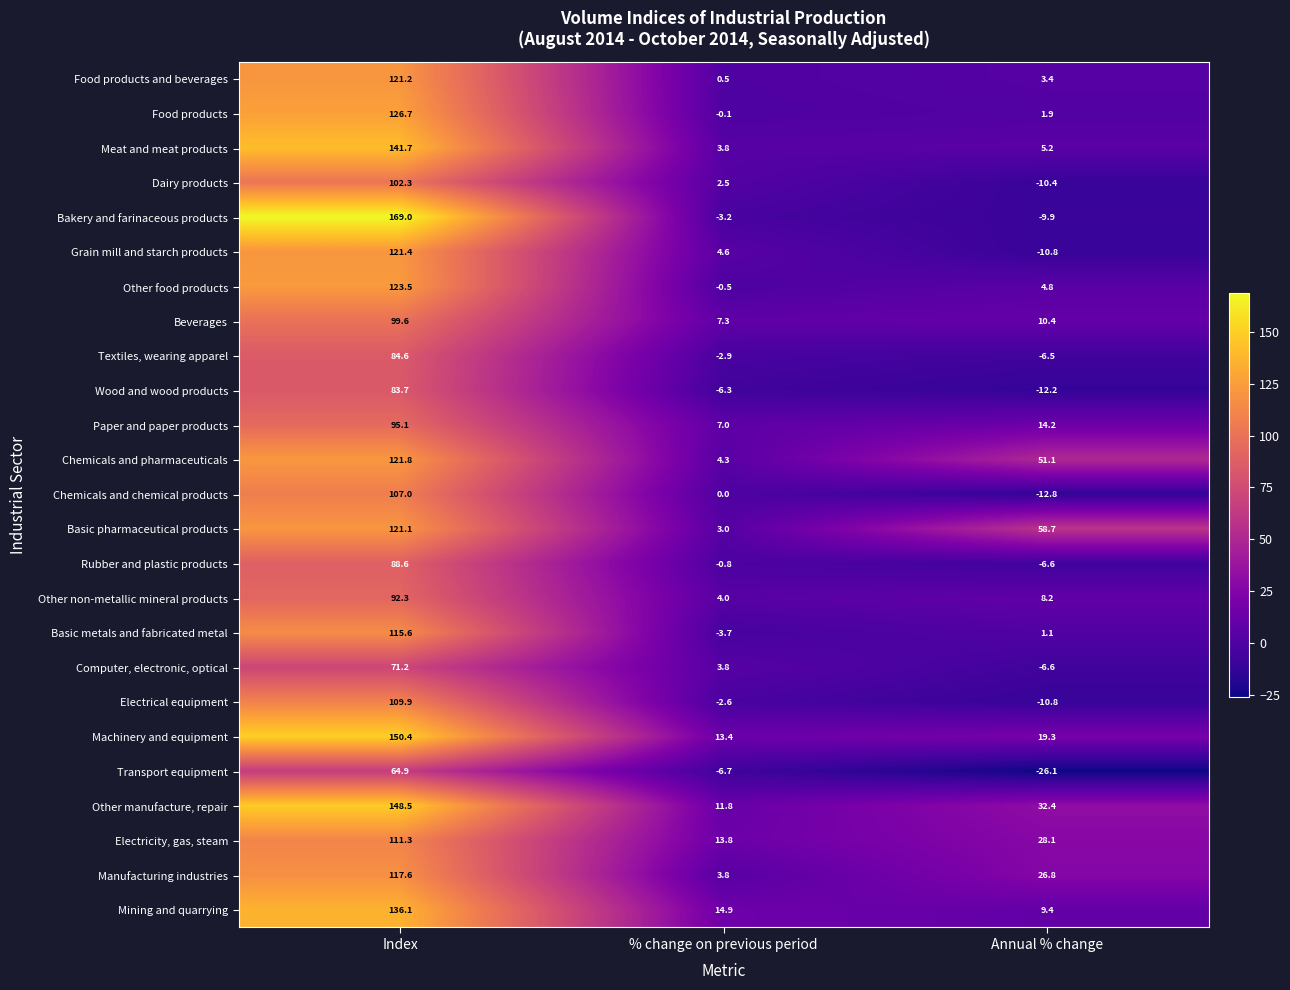

At how many categories does at least one series exceed 38?

2